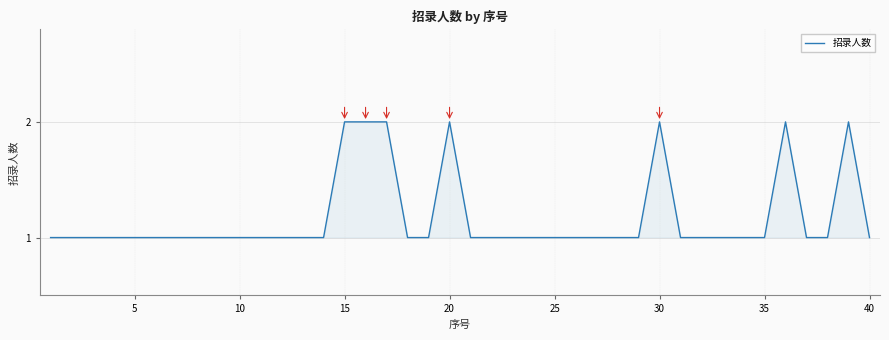

Reading right to left, extract all data points from this chart.

1	2	1	1	2	1	1	1	1	1	2	1	1	1	1	1	1	1	1	1	2	1	1	2	2	2	1	1	1	1	1	1	1	1	1	1	1	1	1	1